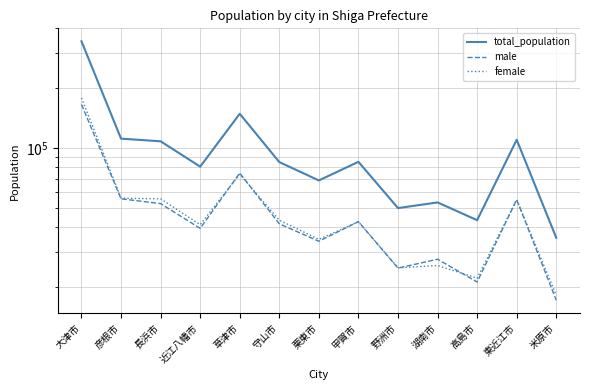

What is the difference between the highest and lowest values at 栗東市?

34787